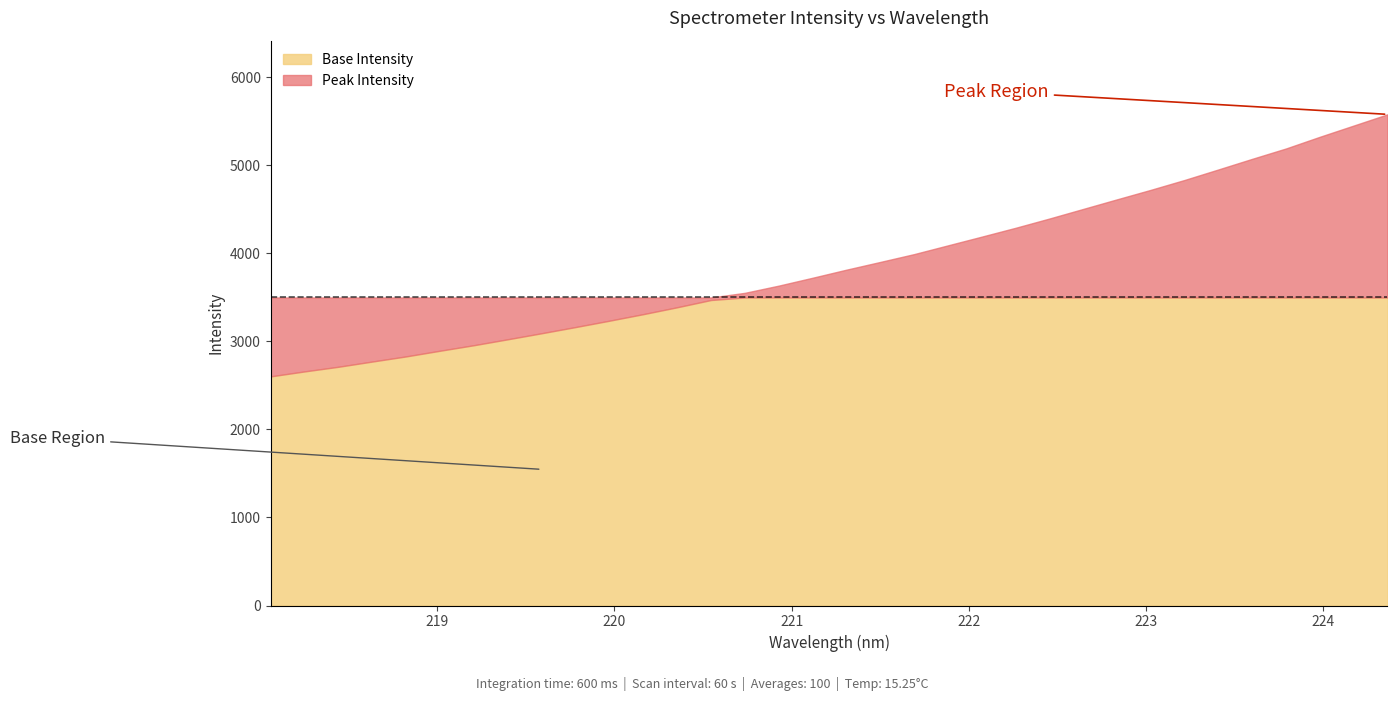

How many lines are shown in the chart?

2